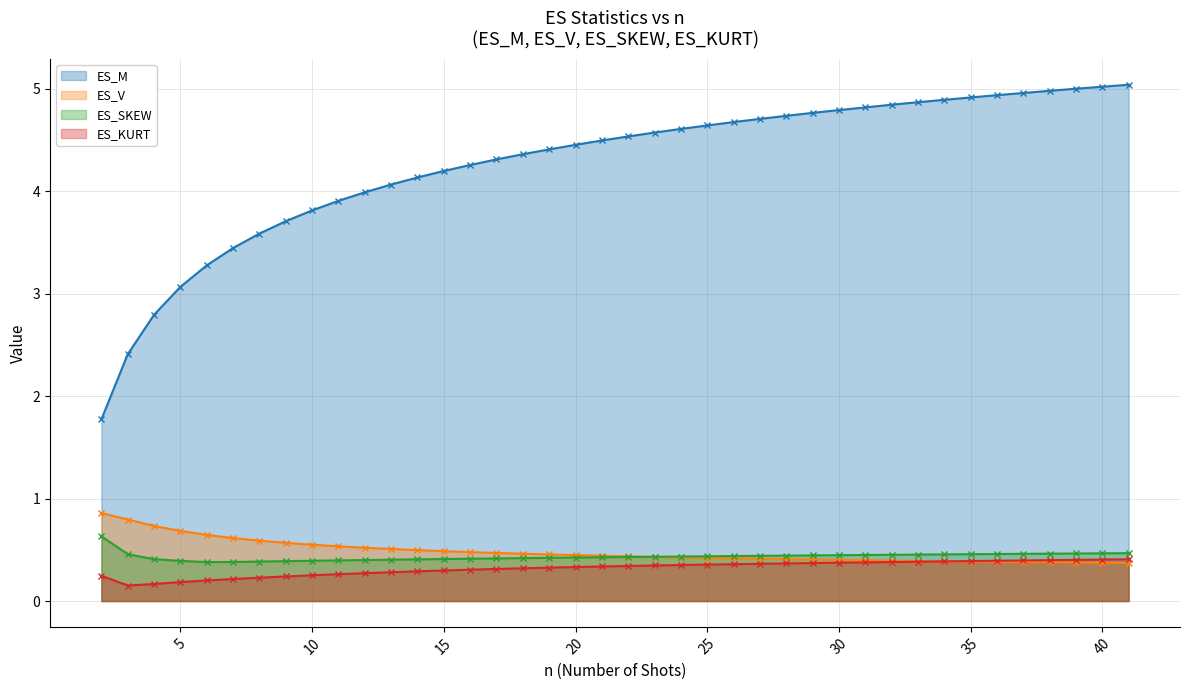

At which label does ES_KURT reach its peak?

41